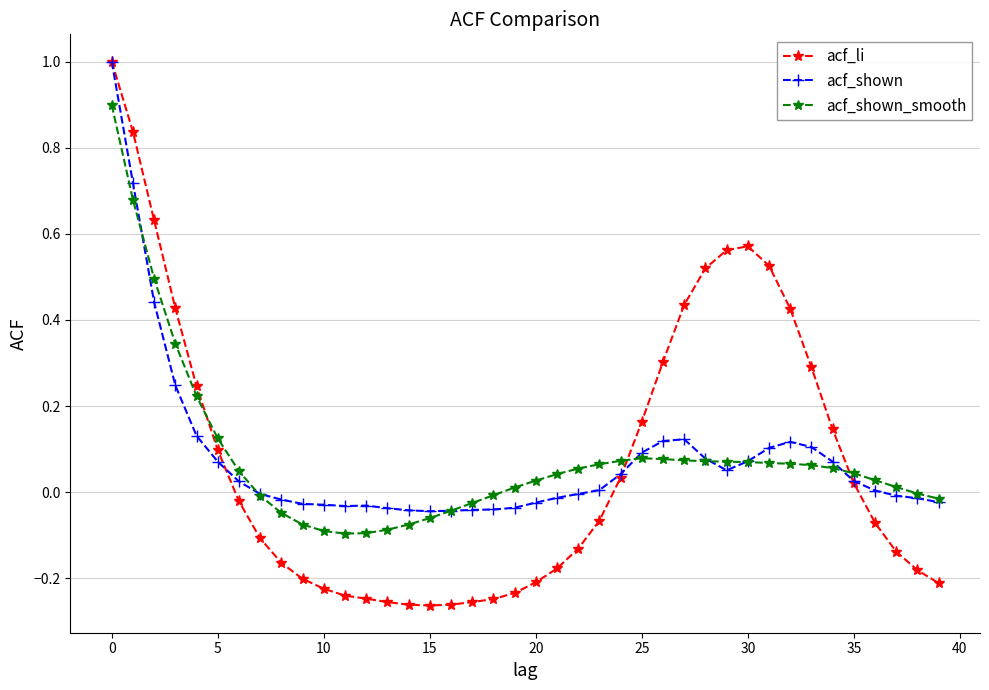

Which series has the largest range (max minus min)?

acf_li